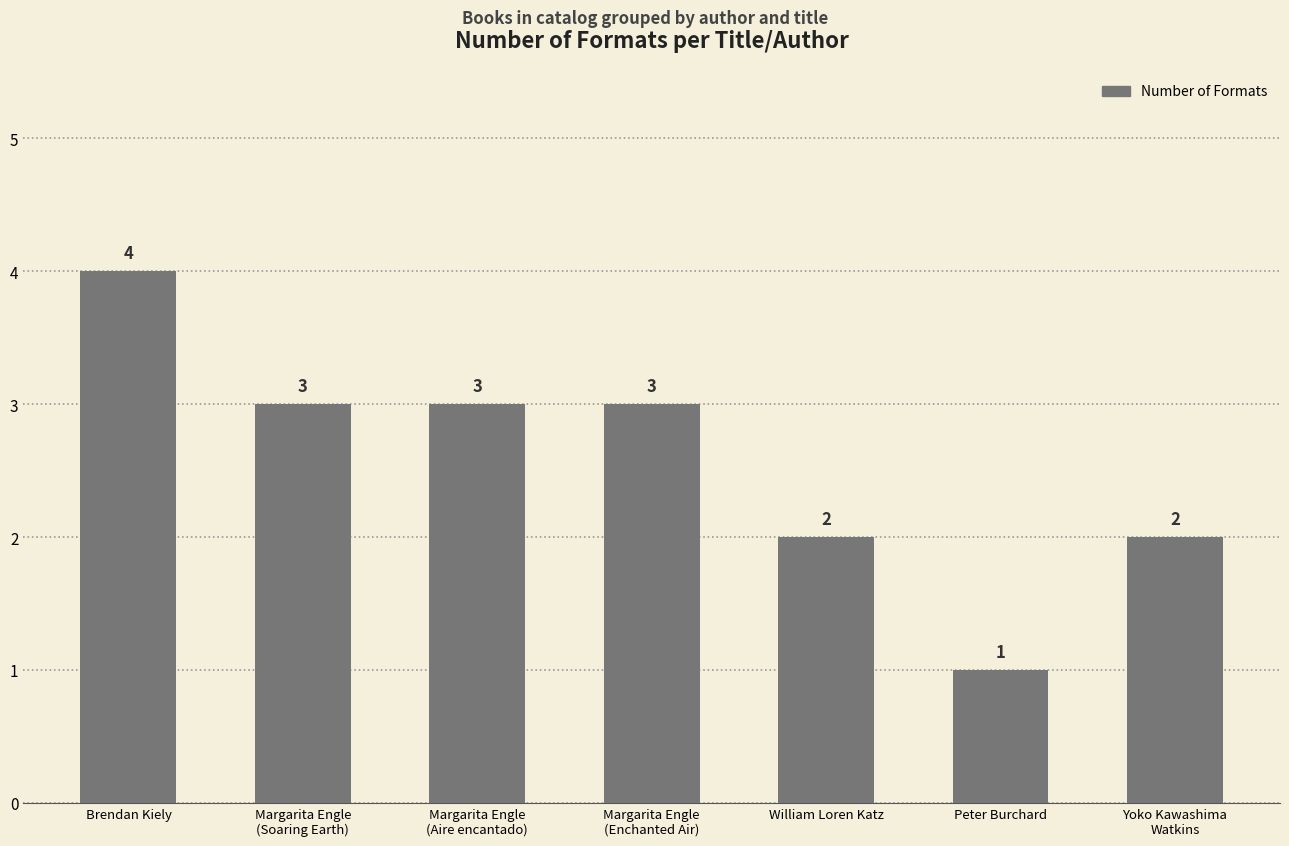

What is the approximate value at Margarita Engle
(Enchanted Air)?

3